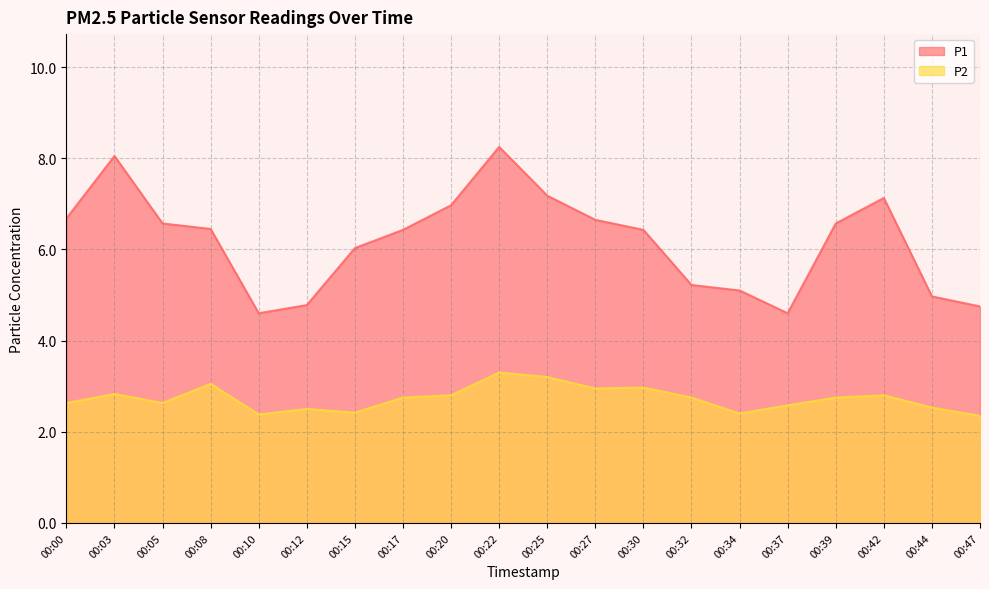

How many values in the P1 series exceed 6?

13